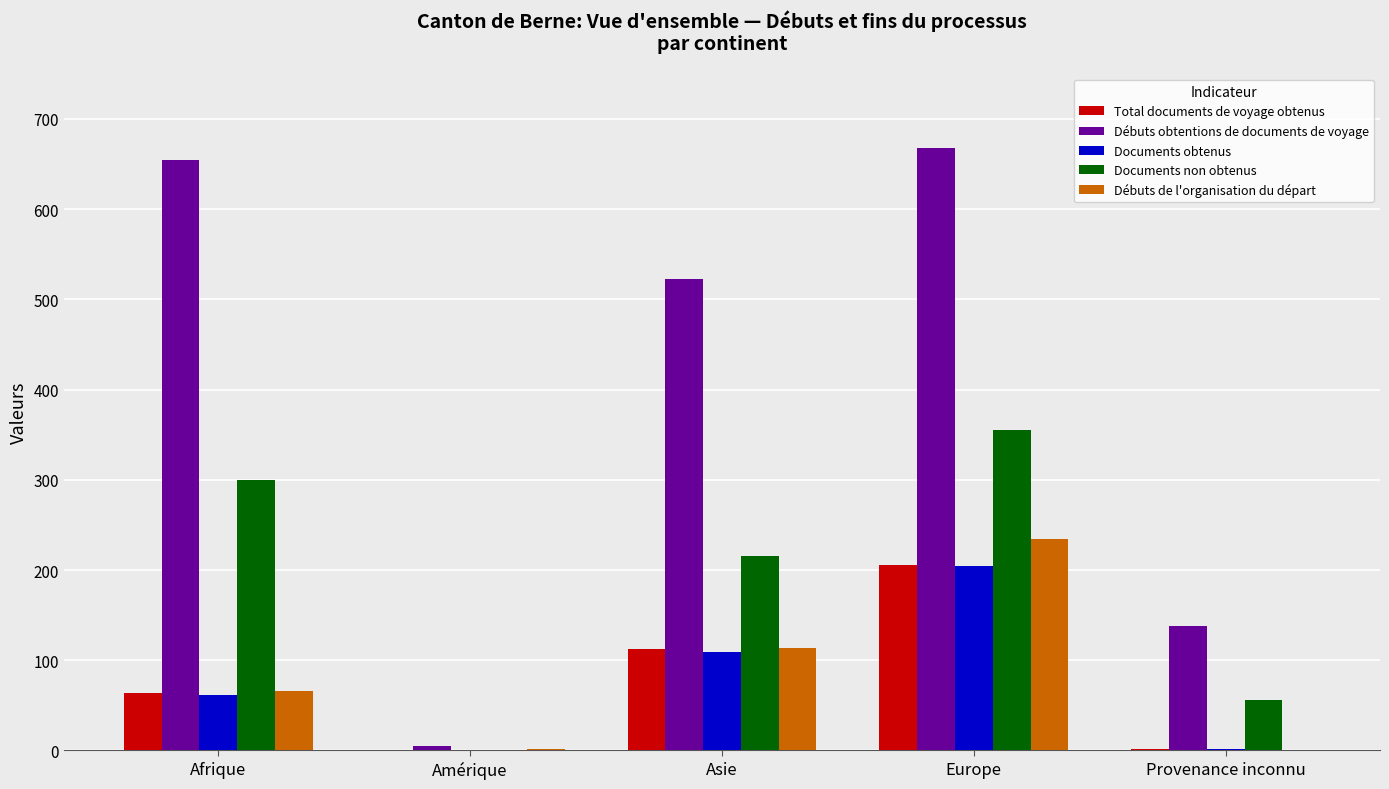

What is the sum of all Documents non obtenus values?

926